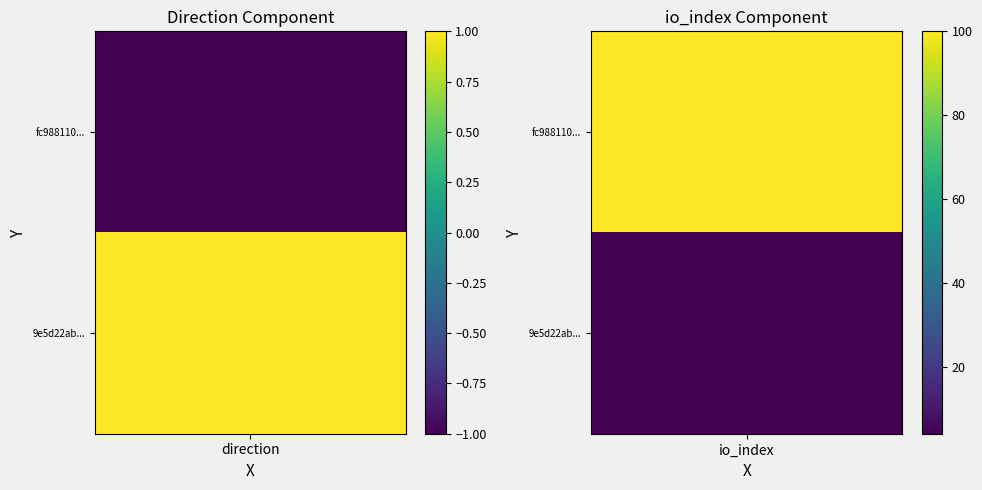

What is the sum of all 9e5d22abf18c15170bd0350c12fc114c6c467f8 values?

5